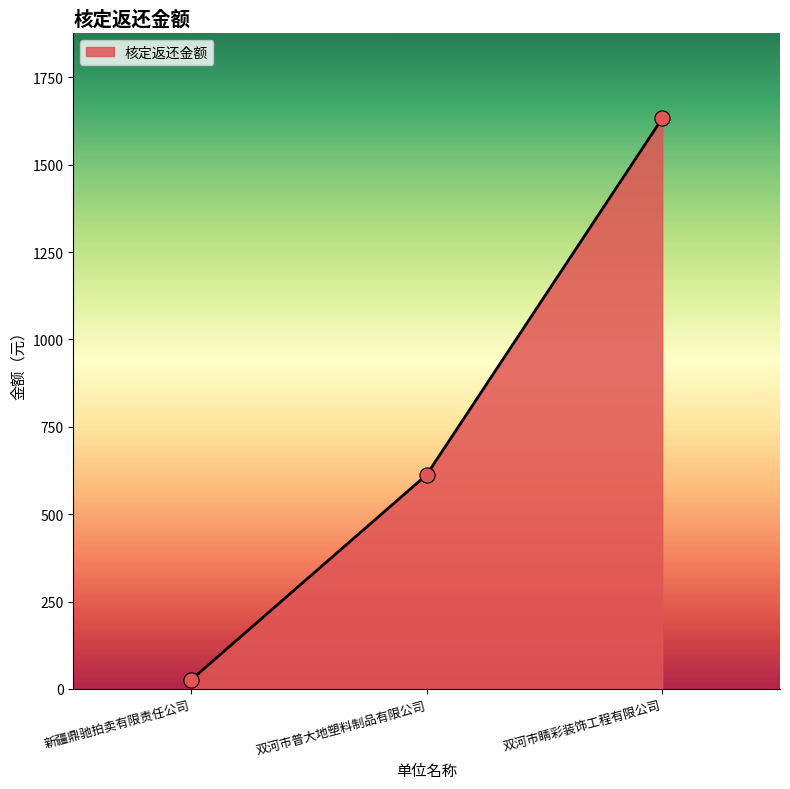

What is the change in value from 新疆鼎驰拍卖有限责任公司 to 双河市睛彩装饰工程有限公司?

+1606.7